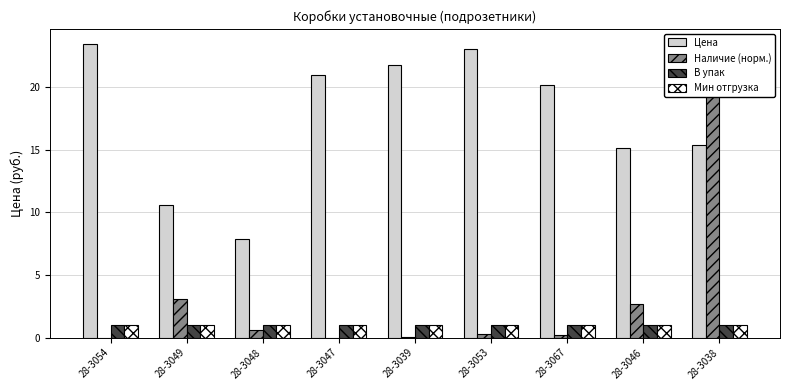

Which series has the largest range (max minus min)?

Наличие (норм.)